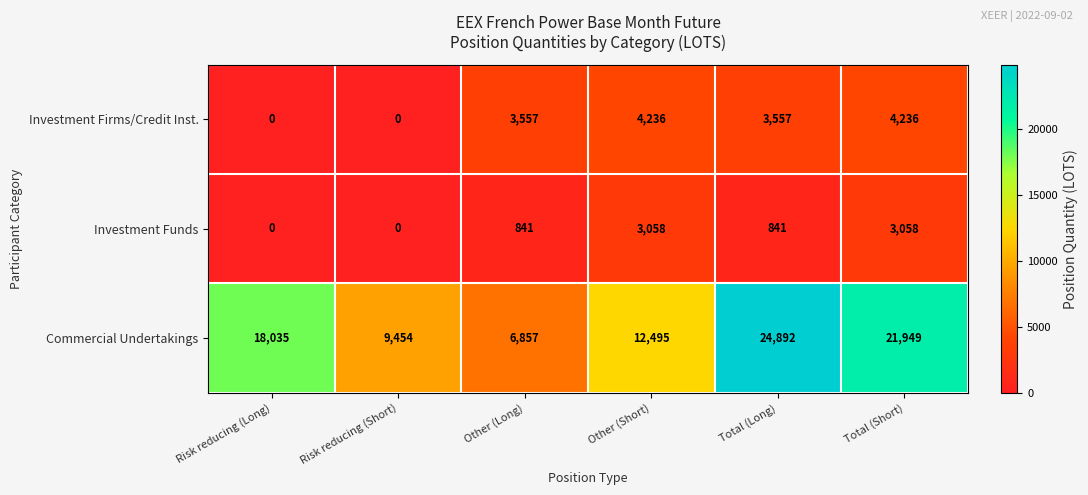

What is the total value across all series at Risk reducing (Long)?

18035